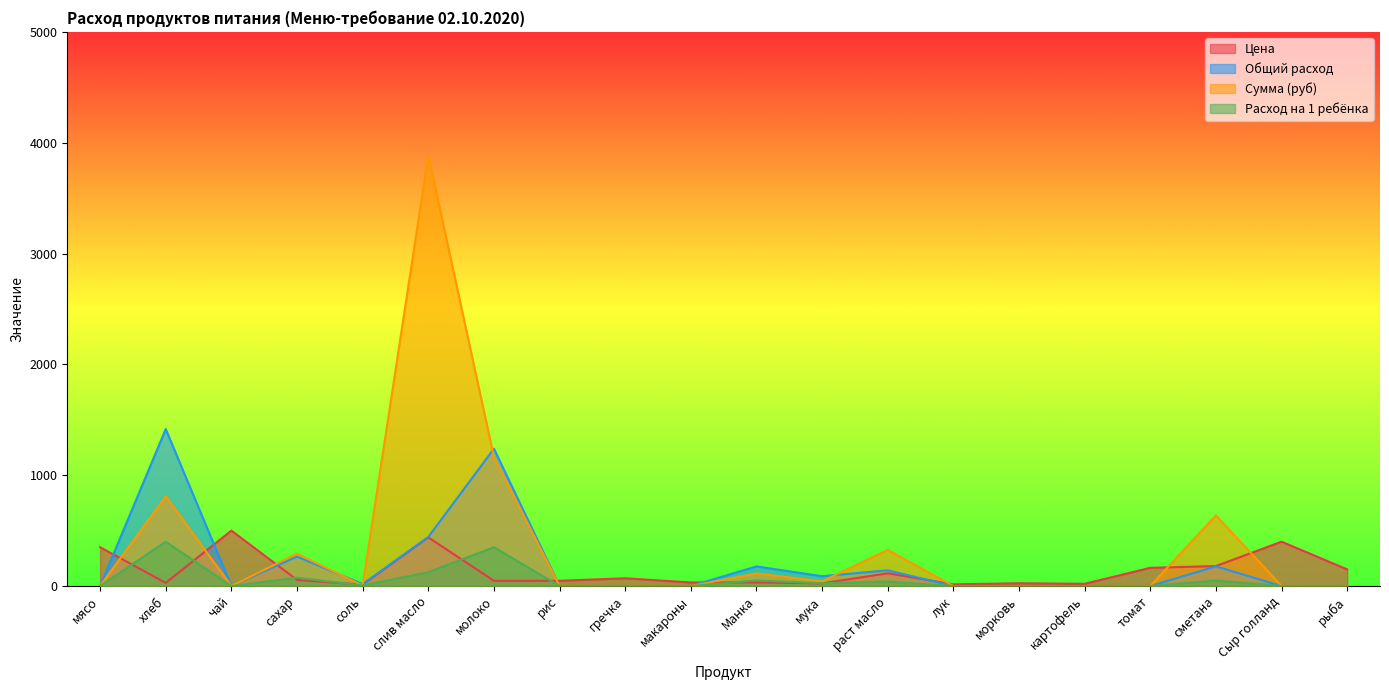

At how many categories does at least one series exceed 1746?

1